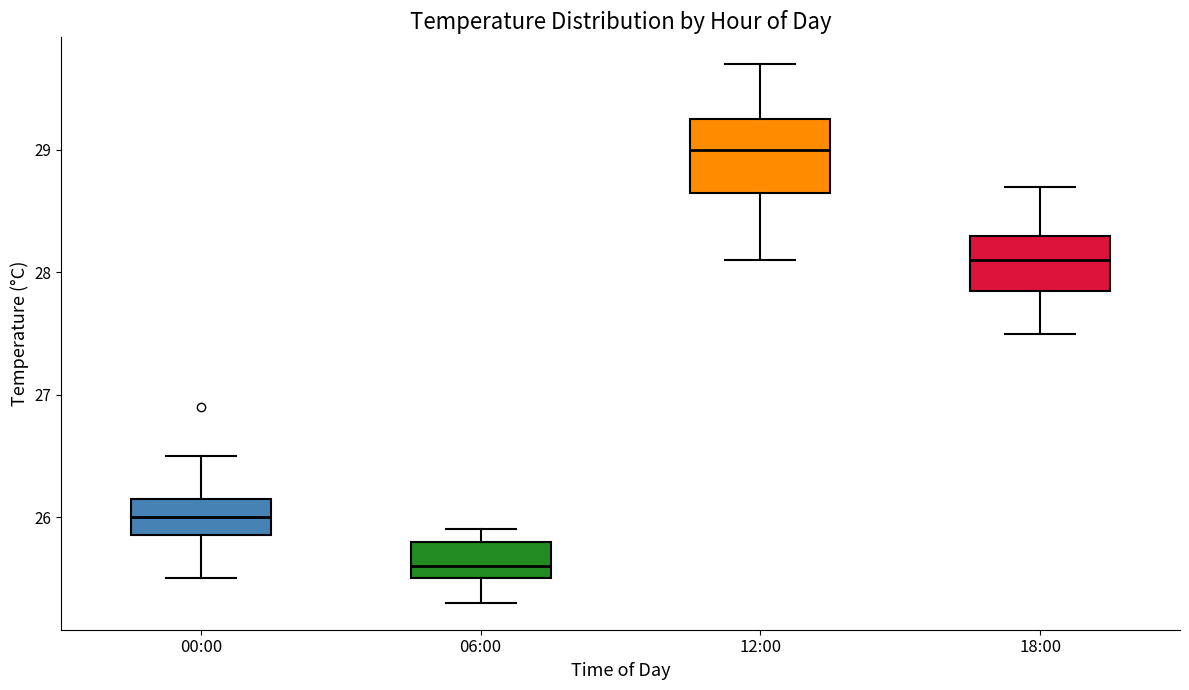

Where is the upper edge of the box for 18:00 on the y-axis? The values are not printed on the chart, so give them approximately, as read against the axis.

28.3